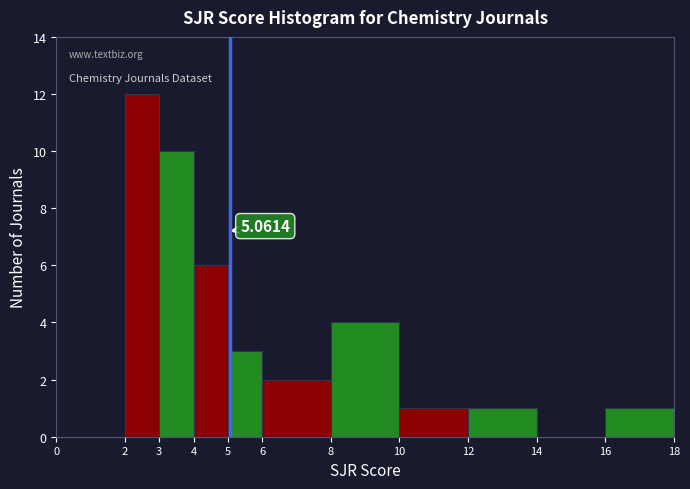

Over which range of the x-axis is the bar tallest?

2 to 3